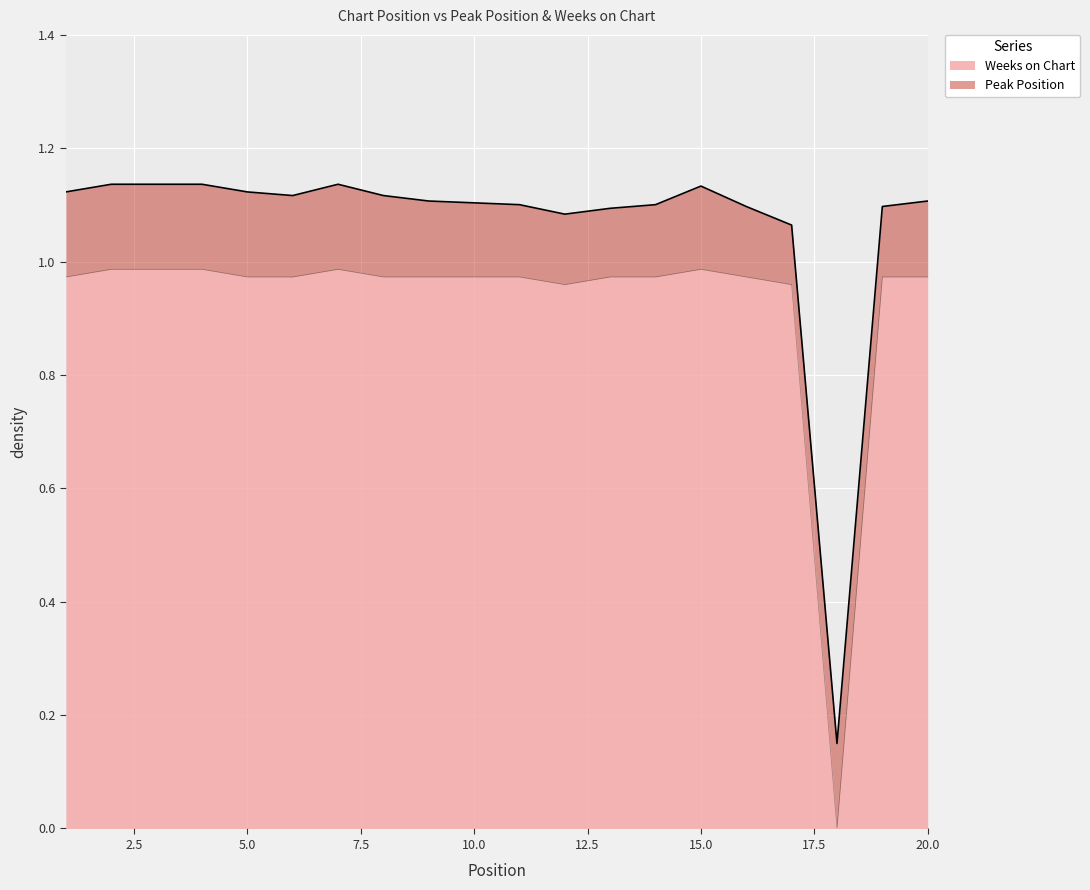

Which category has the highest value across all series?

2